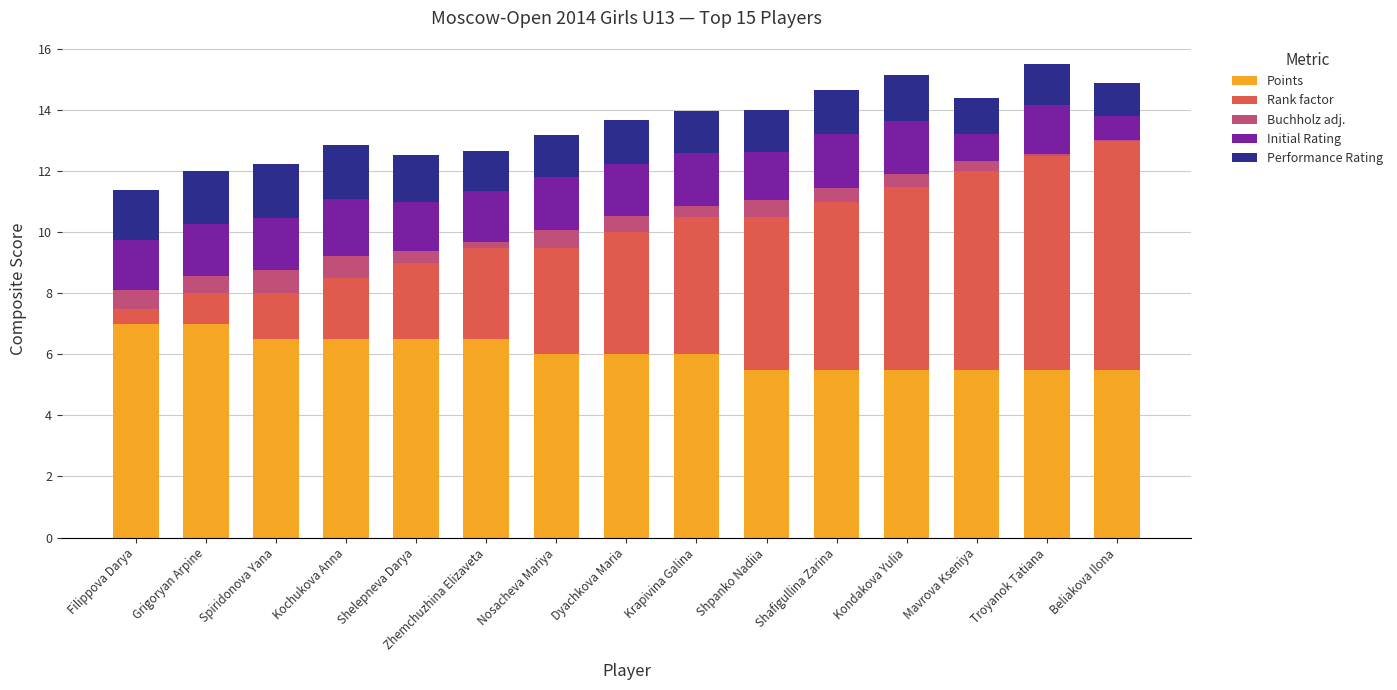

What is the total value across all series at Kochukova Anna?

12.9